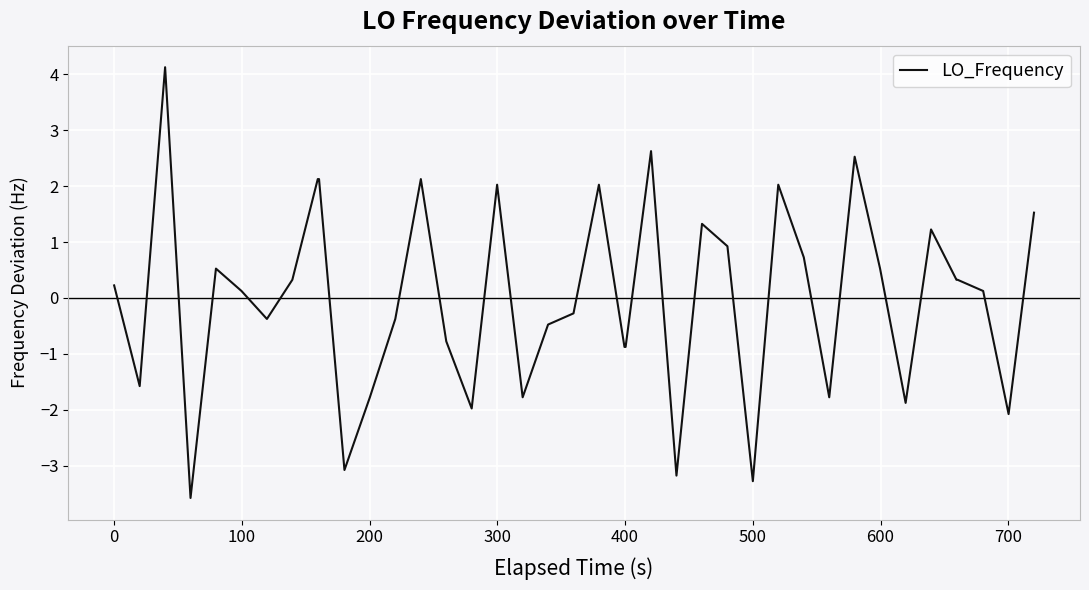

How many lines are shown in the chart?

1